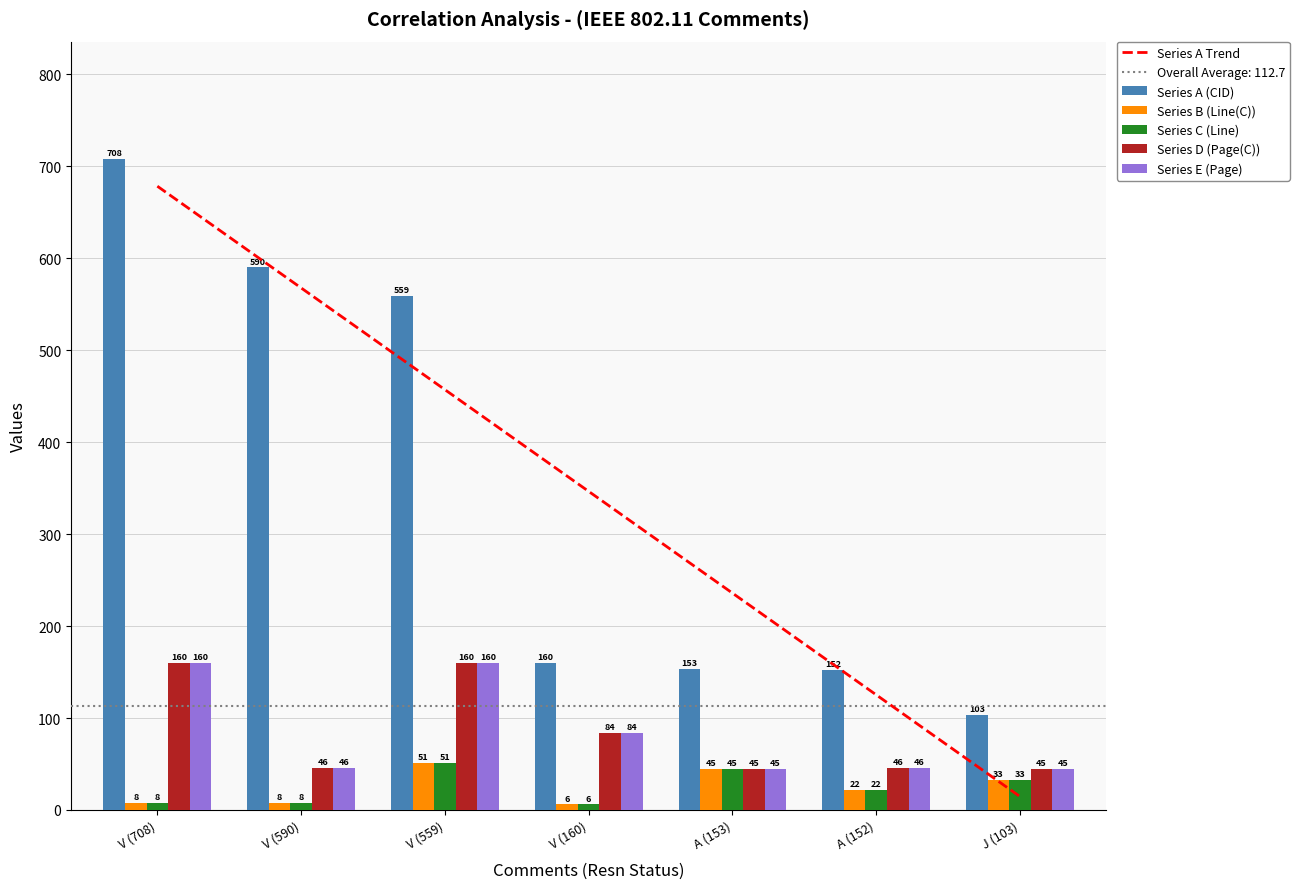

Which category has the highest value in the Series A (CID) series?

V (708)